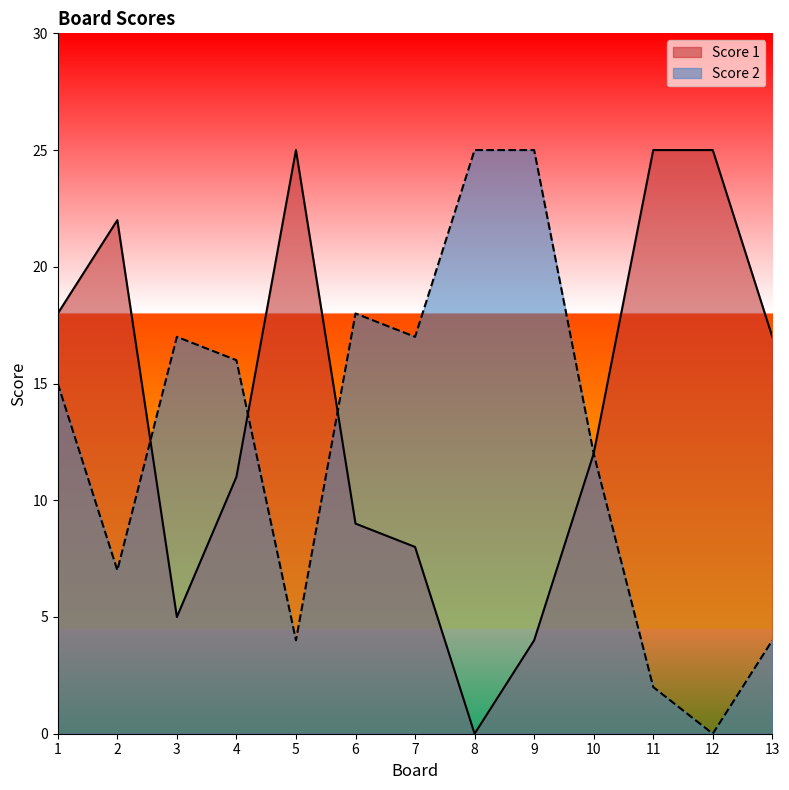

What is the average value of the Score 2 series?

12